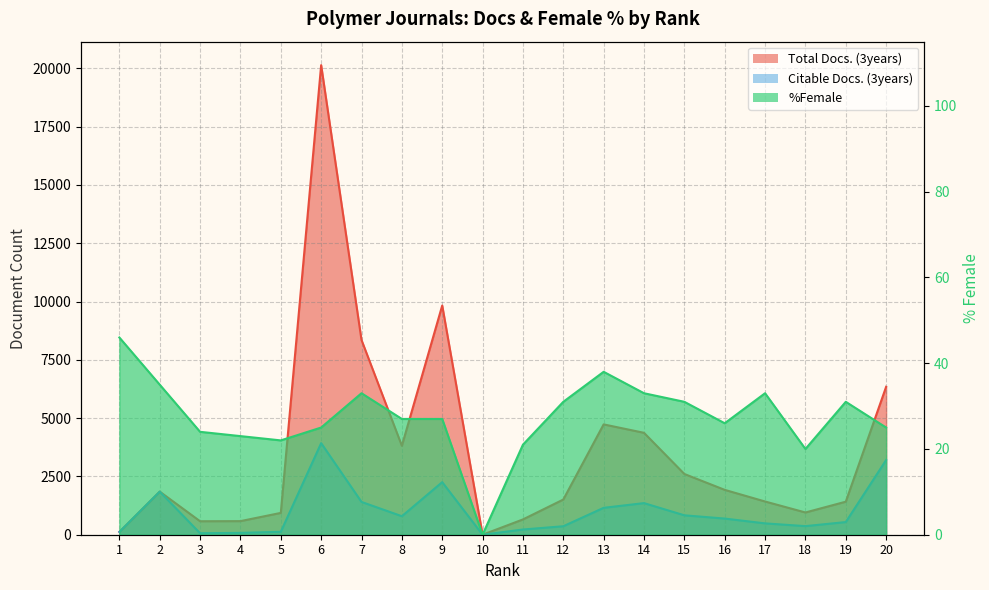

What are all the series names shown in the legend?

Total Docs. (3years), Citable Docs. (3years), %Female